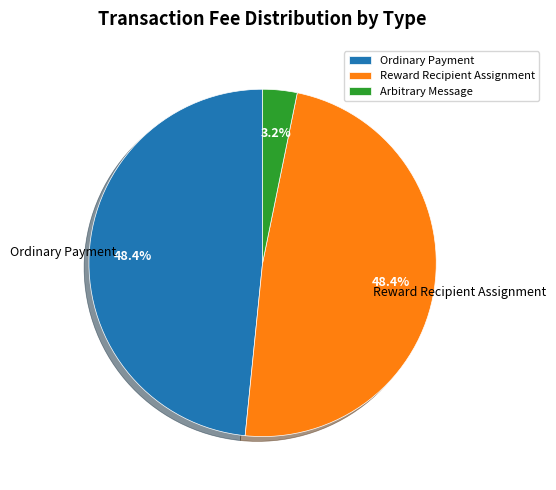

To the nearest percent, what is the difference between the Arbitrary Message and Reward Recipient Assignment slice percentages?

45%